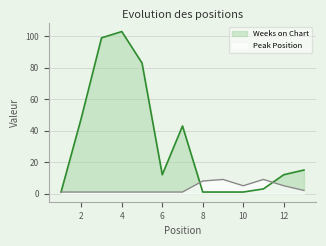

Is it true that Weeks on Chart equals 16 at 12?

False